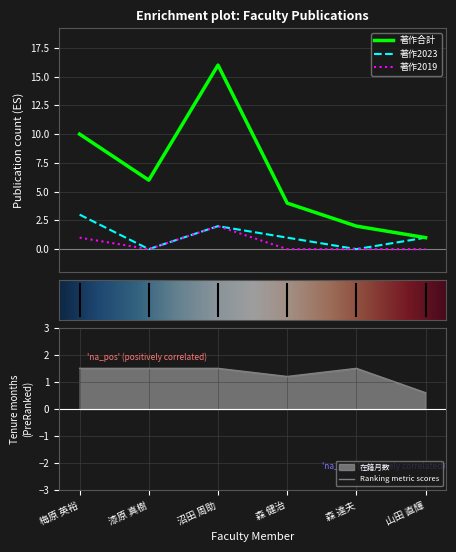

True or false: 著作2023 has a value of 1.0 at 山田 直輝.

True